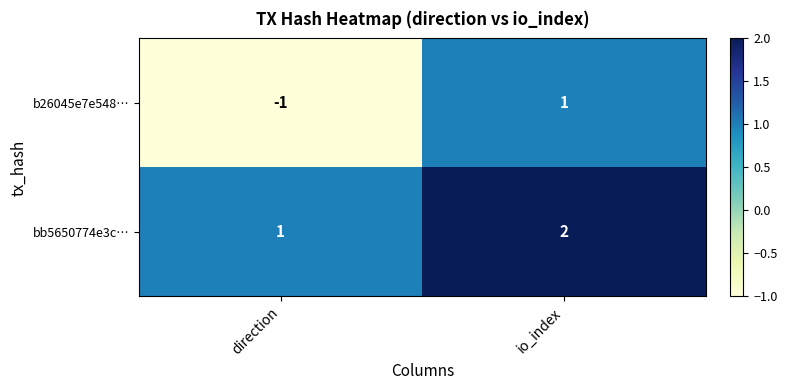

Is it true that b26045e7e548… equals -1 at direction?

True